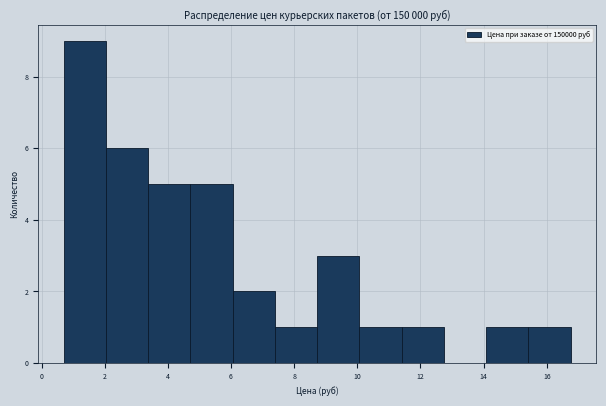

Over which range of the x-axis is the bar tallest?

0.8 to 2.0